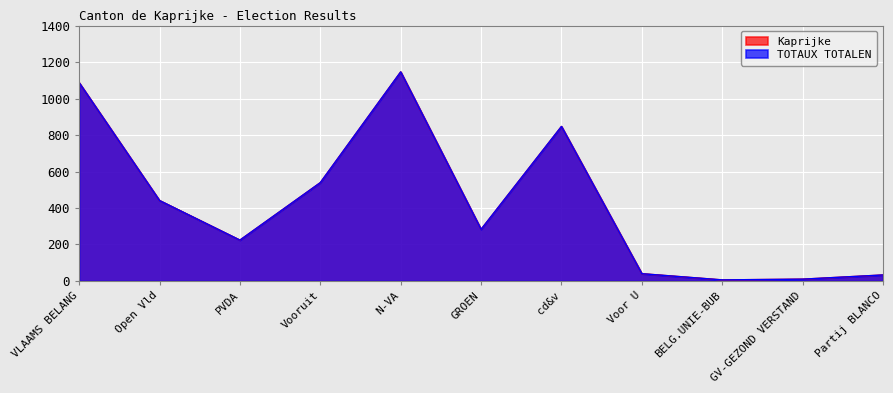

Count the number of categories in the chart.

11